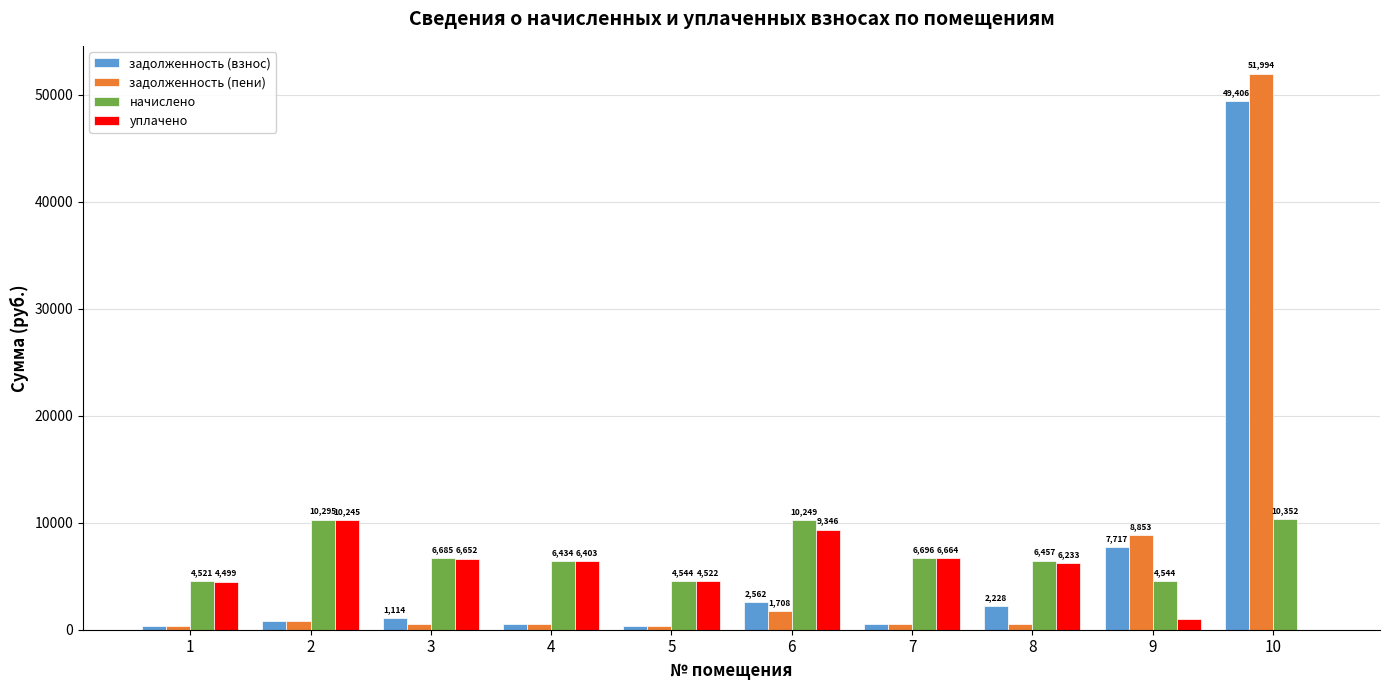

Read the уплачено value at 6.

9345.6